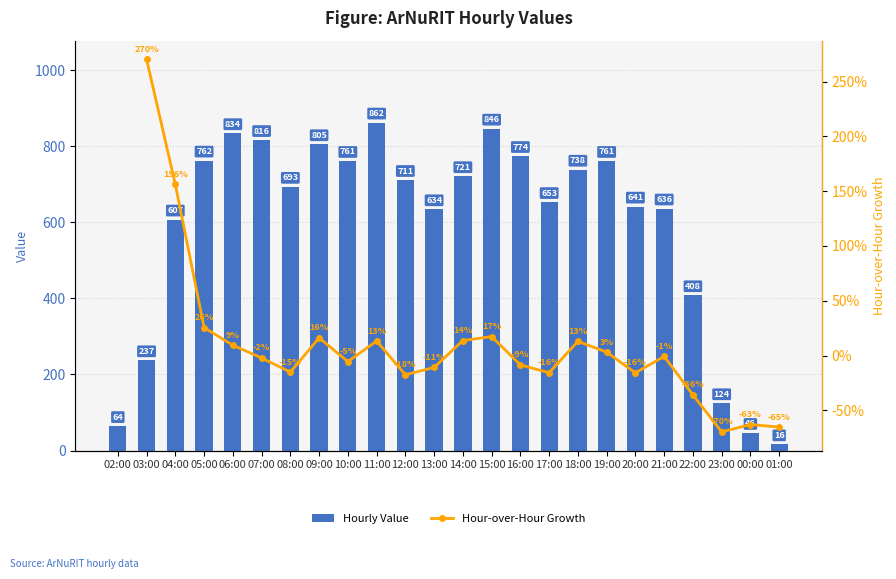

How many categories are shown in the chart?

24